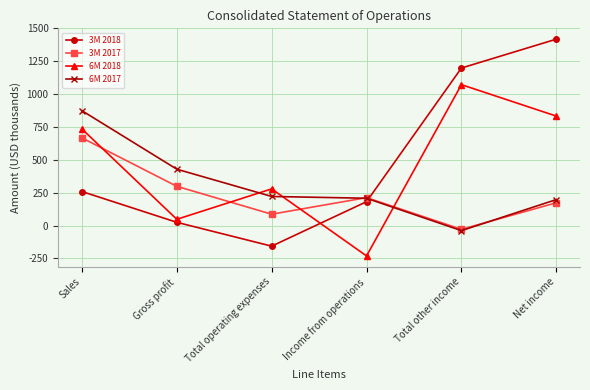

What is the label of the 1st point from the right?

Net income